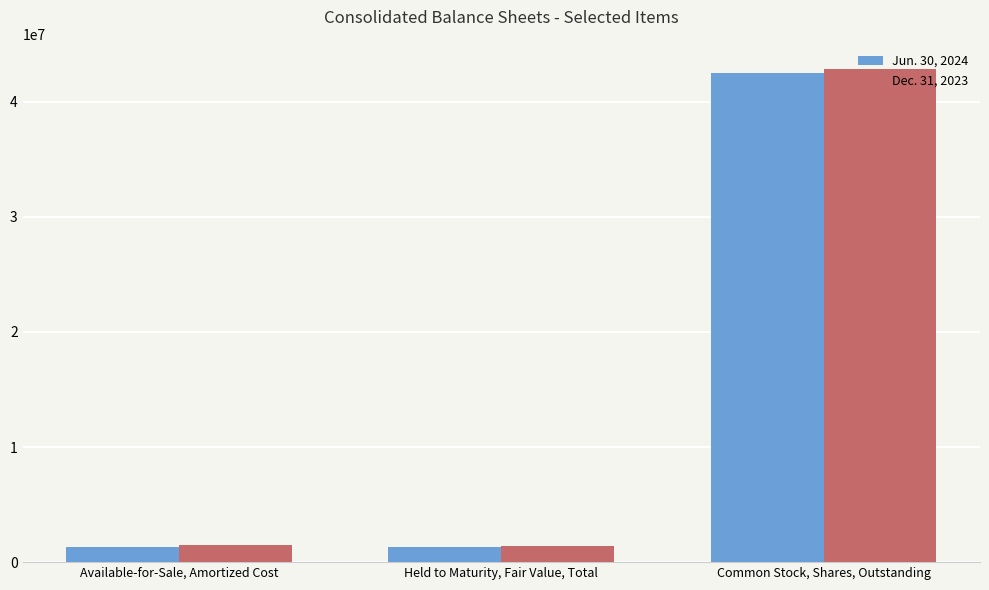

Is it true that Dec. 31, 2023 equals 1417608 at Held to Maturity, Fair Value, Total?

True